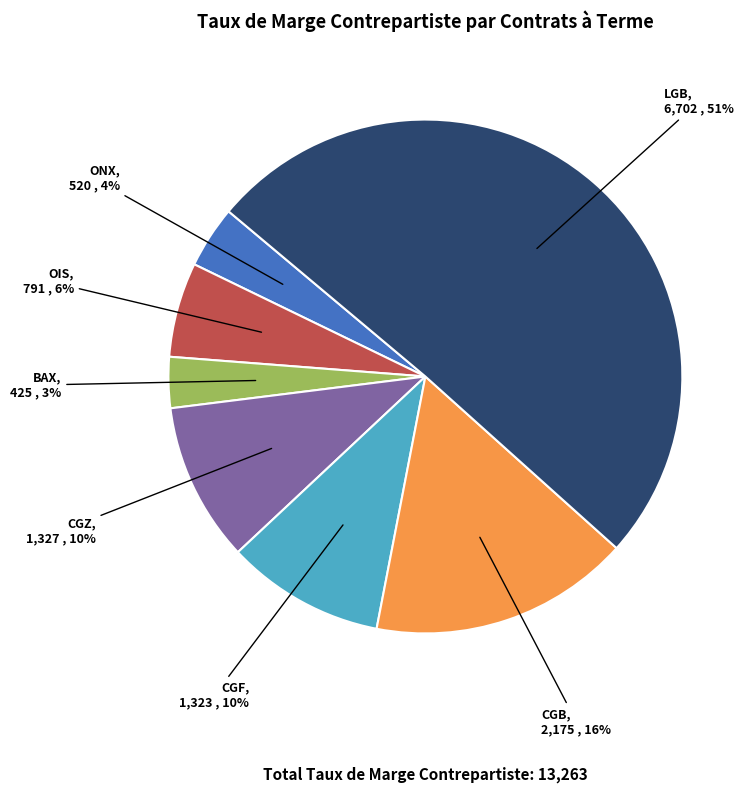

To the nearest percent, what is the average slice percentage?

14%